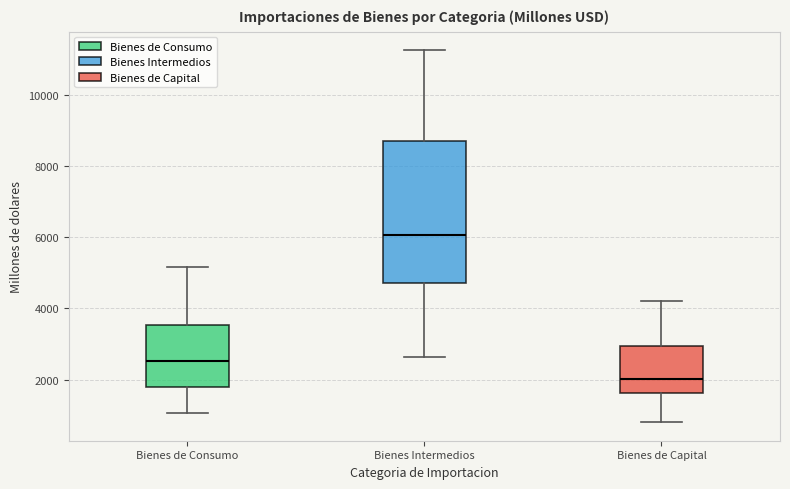

Comparing the boxes themselves (not the whiskers), which one is the tallest?

Bienes Intermedios